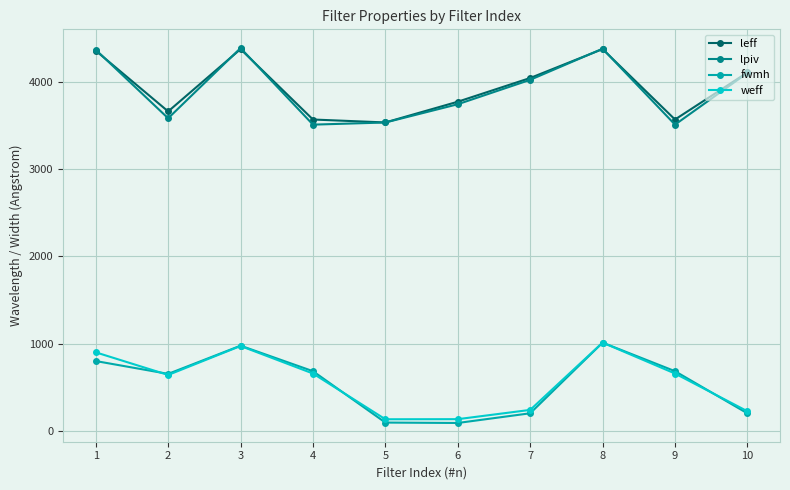

What is the total value across all series at 1?

10431.1